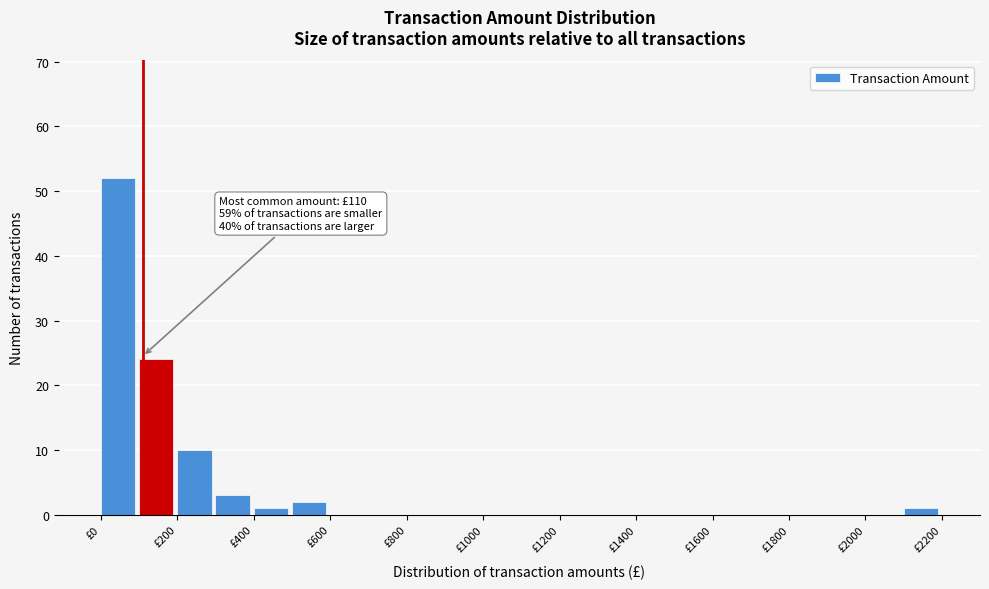

Which range on the x-axis has the tallest bar?

0 to 100